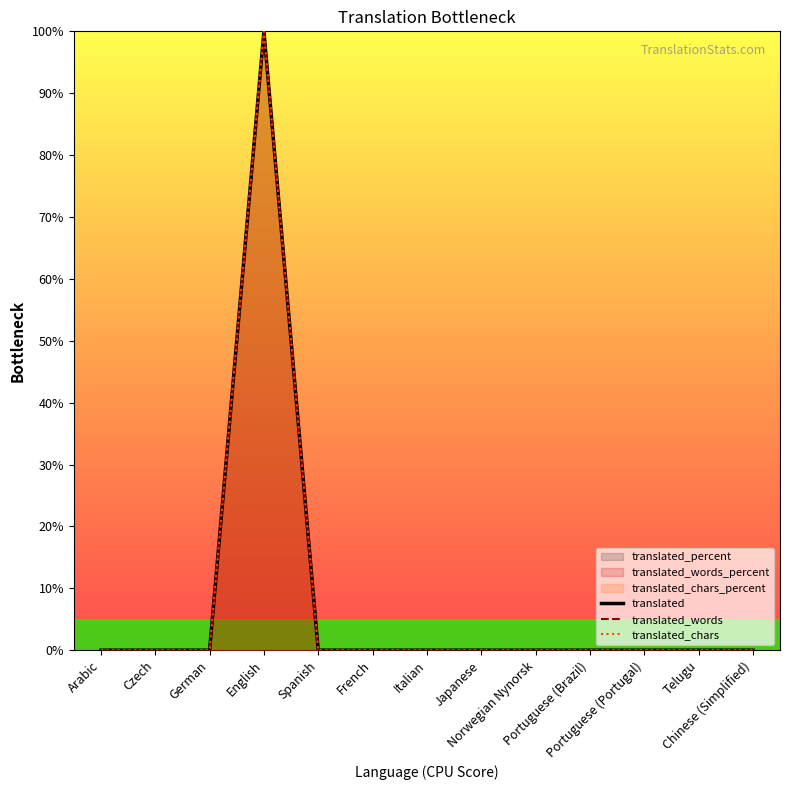

Is it true that translated_words equals 0 at Arabic?

True